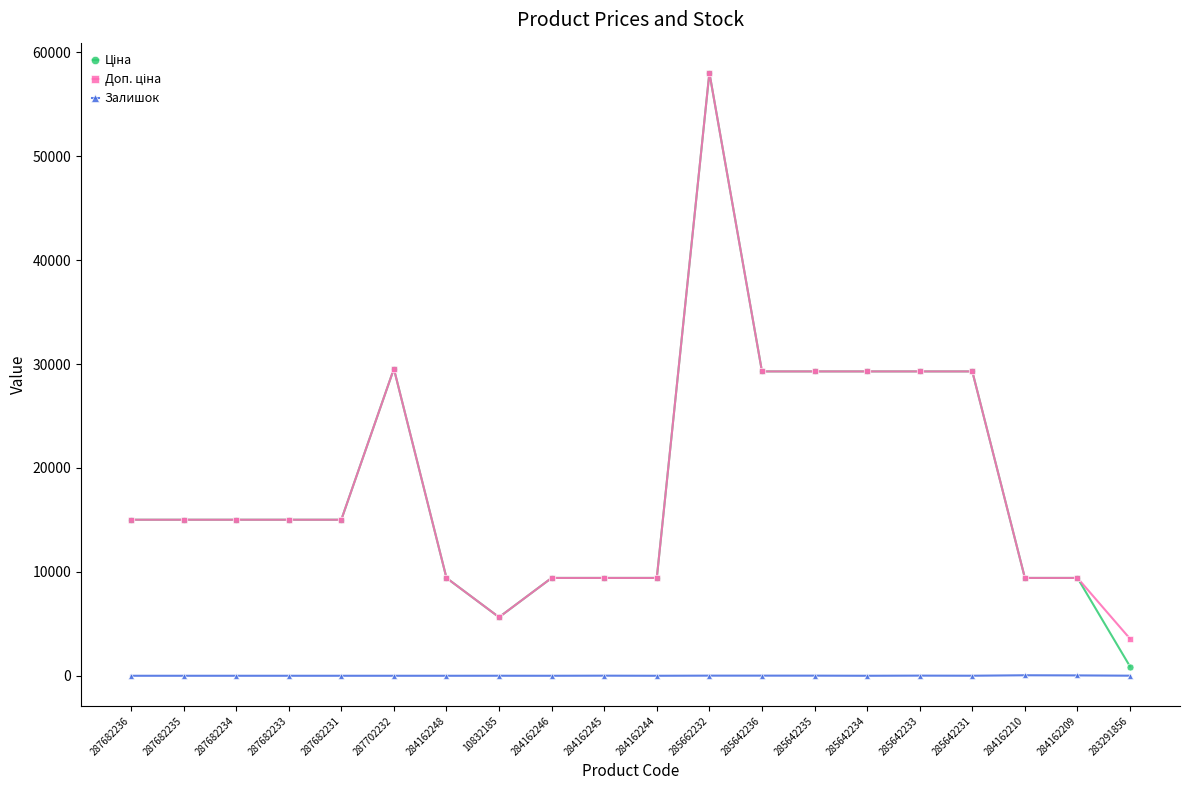

Is it true that Залишок equals 0.0 at 287682233?

True